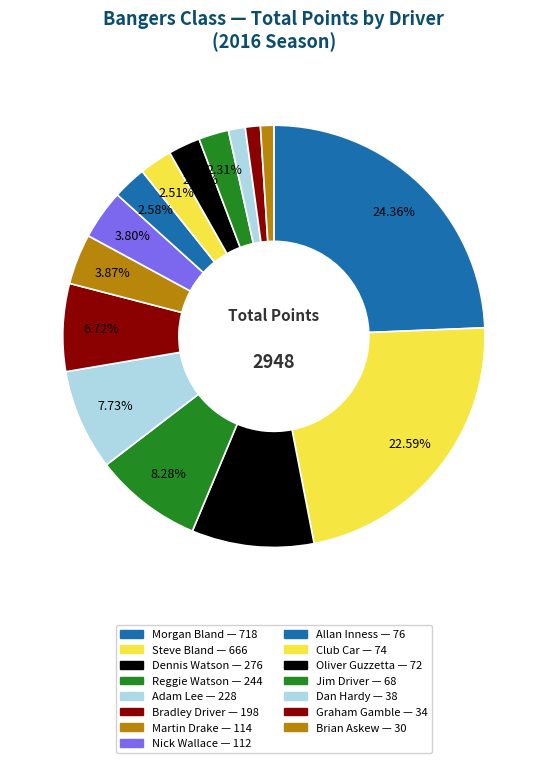

What percentage do Jim Driver and Club Car together represent?

4.8%